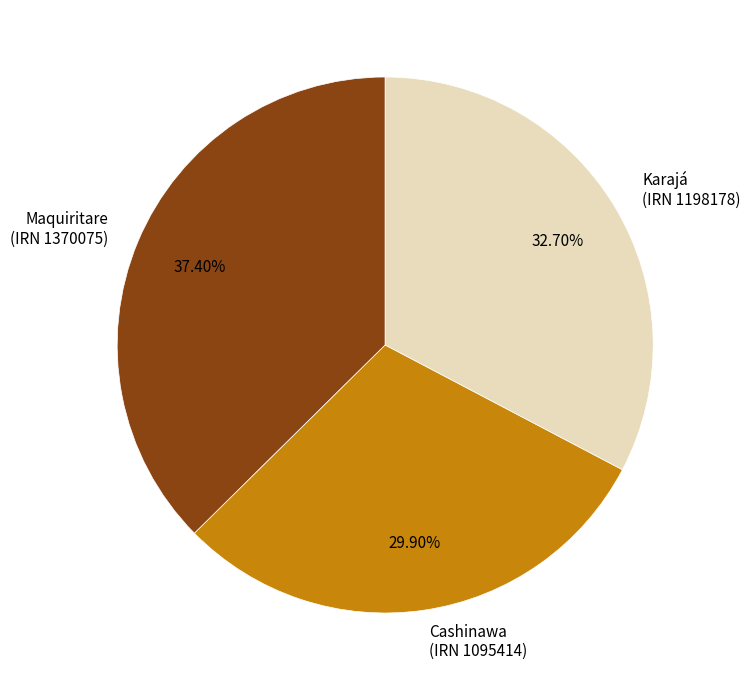

Which slice is the smallest?

Cashinawa (IRN 1095414)